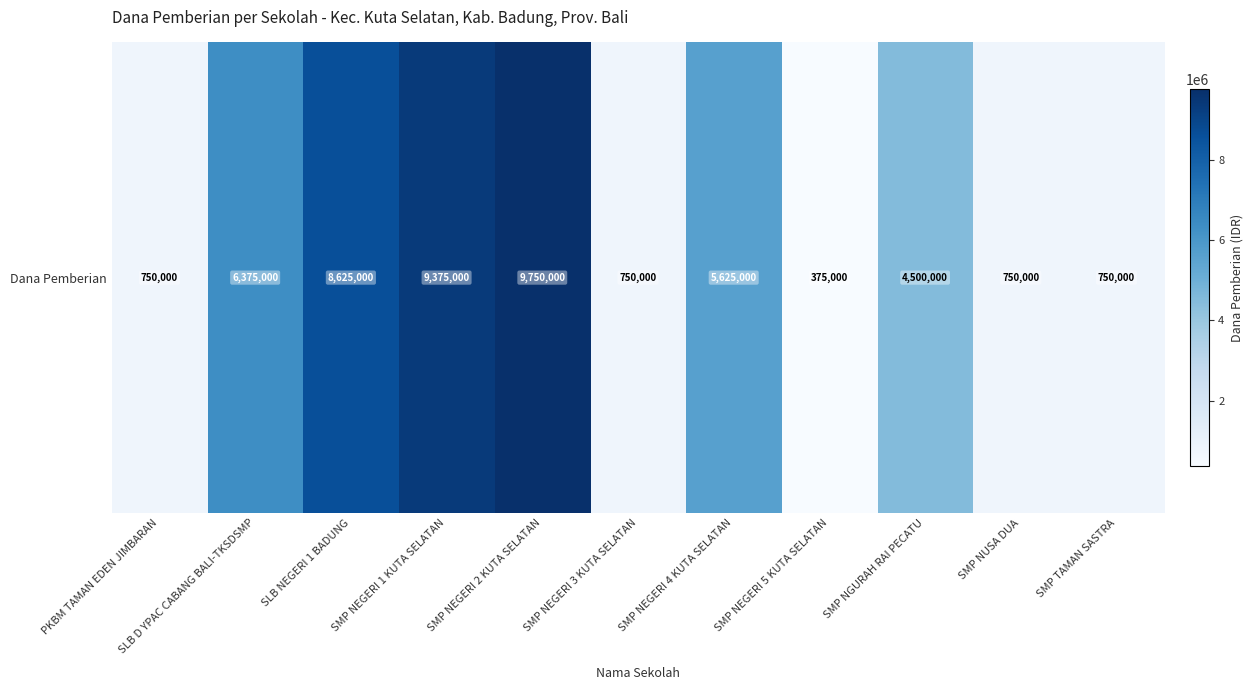

What is the smallest value displayed?

375000